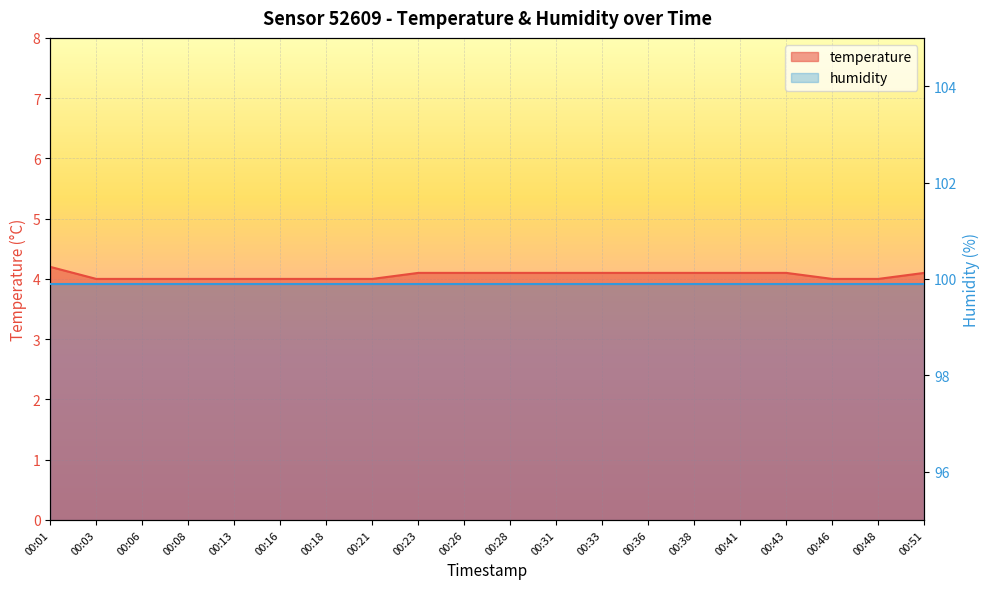

Rank the categories by value from highest to lowest.

00:01, 00:23, 00:26, 00:28, 00:31, 00:33, 00:36, 00:38, 00:41, 00:43, 00:51, 00:03, 00:06, 00:08, 00:13, 00:16, 00:18, 00:21, 00:46, 00:48